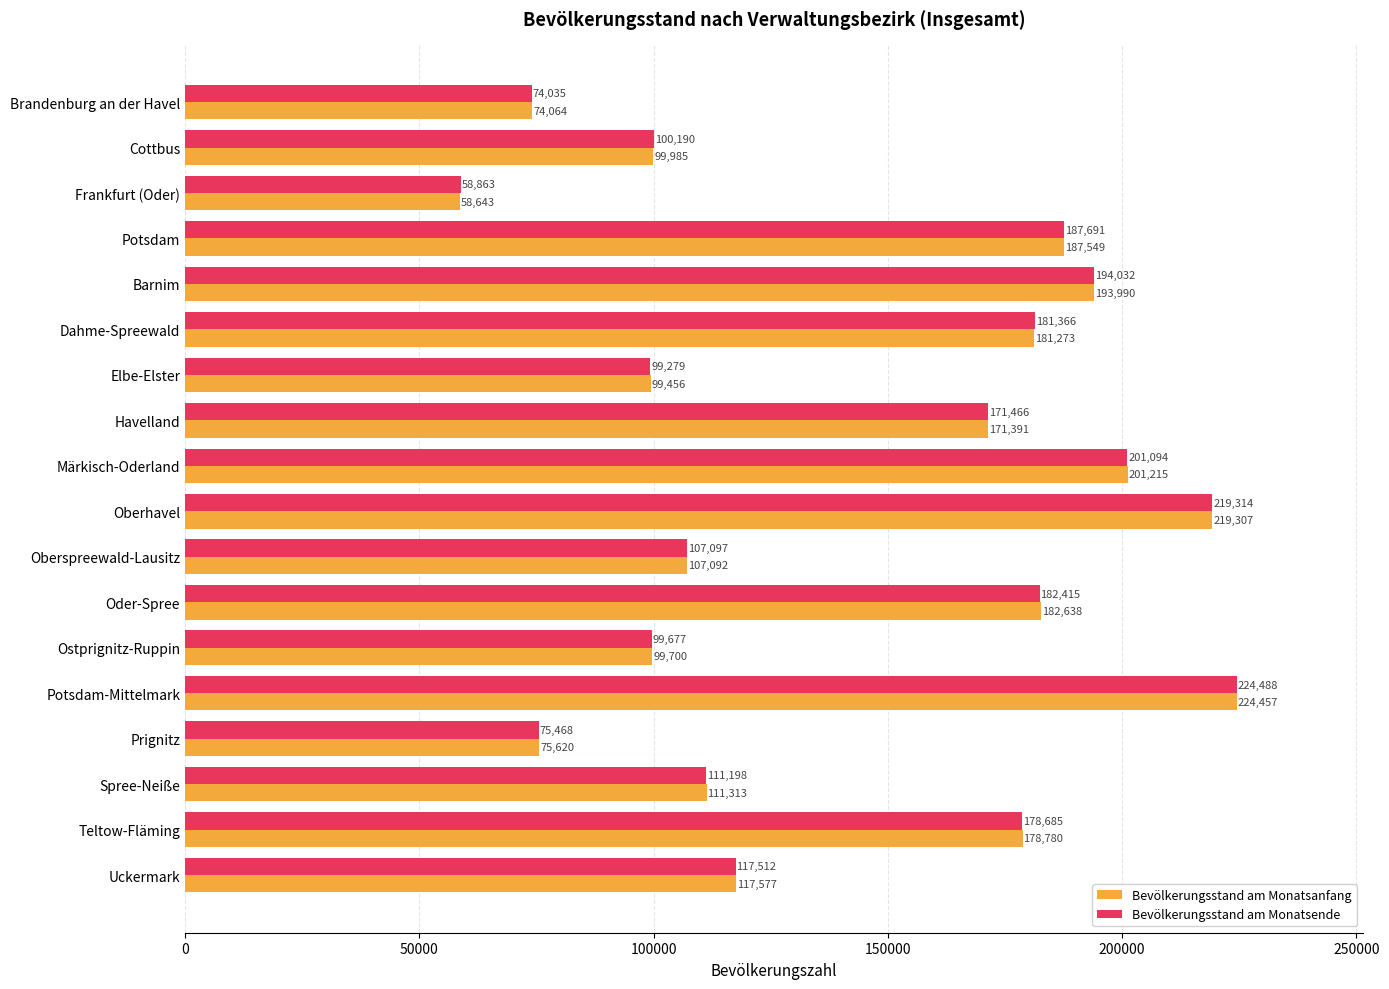

What is the total value across all series at Elbe-Elster?

198735